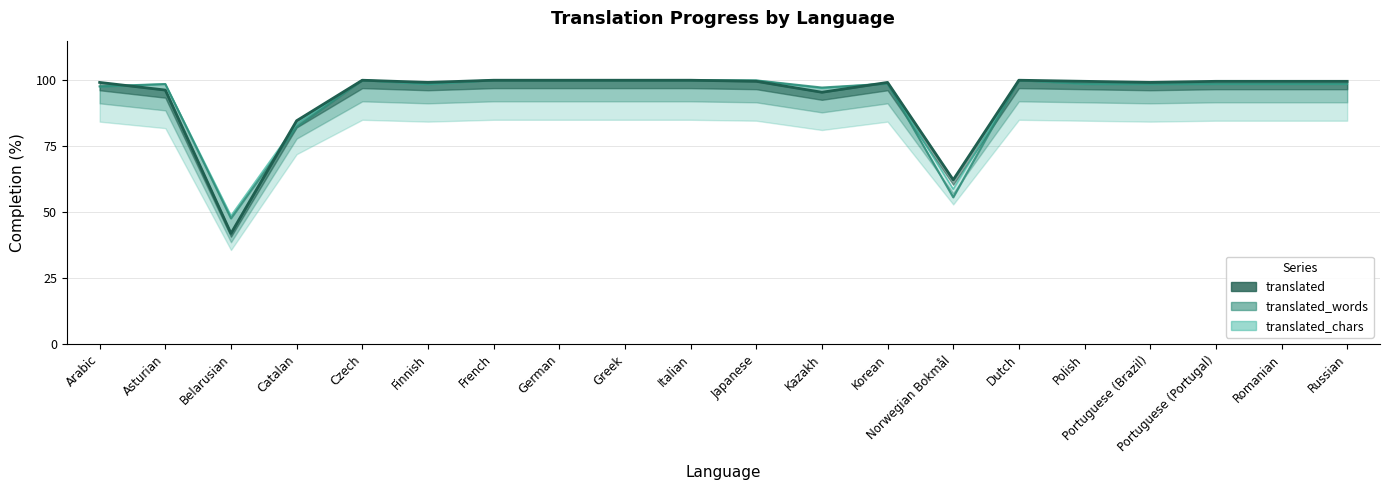

How many series are shown in this chart?

3